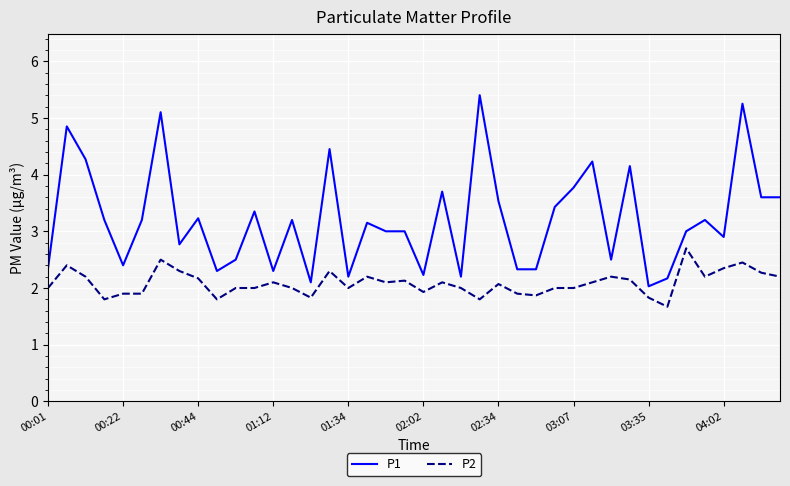

Which series has the widest spread of values?

P1